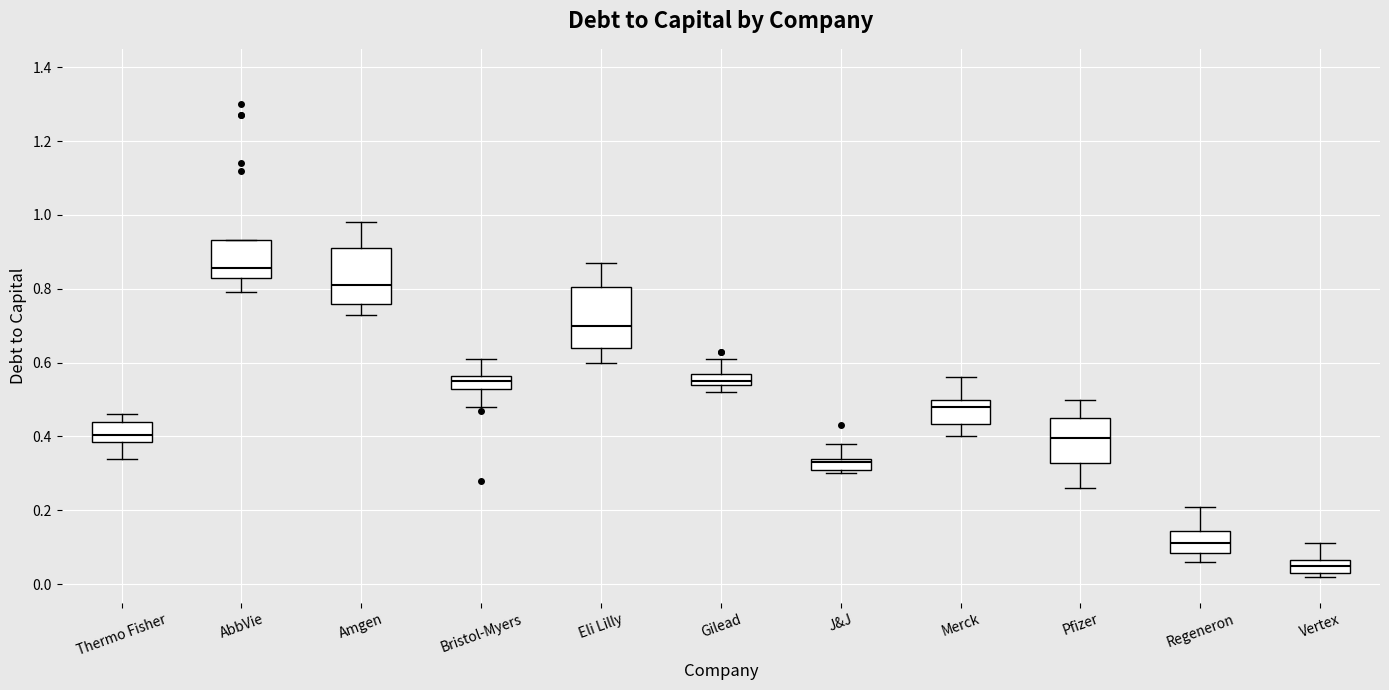

Where does the upper whisker of the box for Merck end on the y-axis? The values are not printed on the chart, so give them approximately, as read against the axis.

0.56